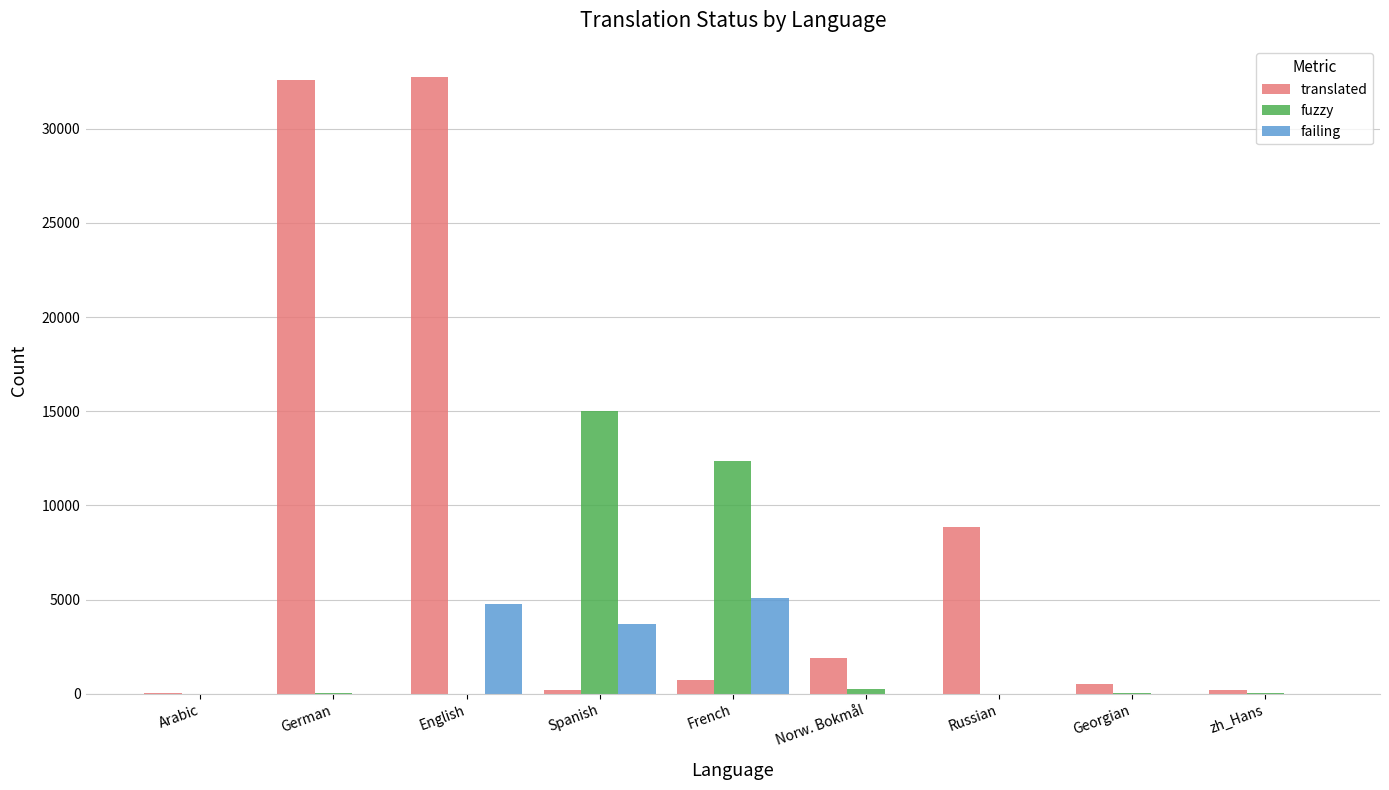

What is the maximum value shown in the chart?

32726